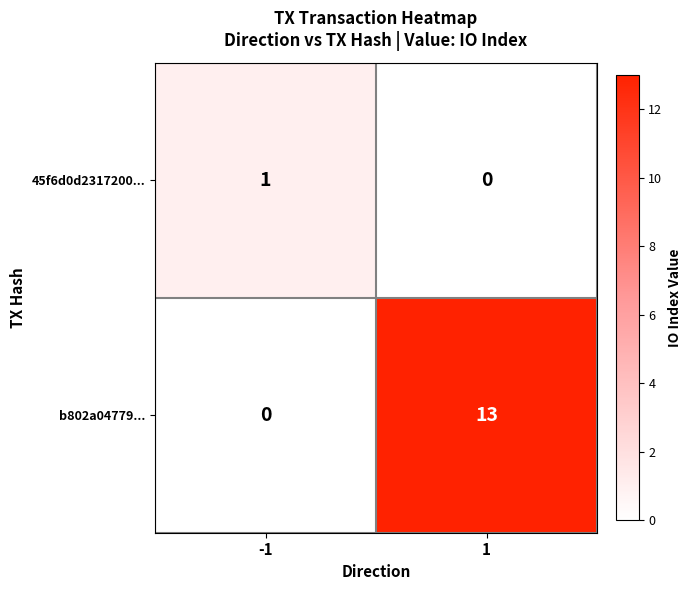

Rank the series at -1 from highest to lowest value.

45f6d0d2317200..., b802a04779...